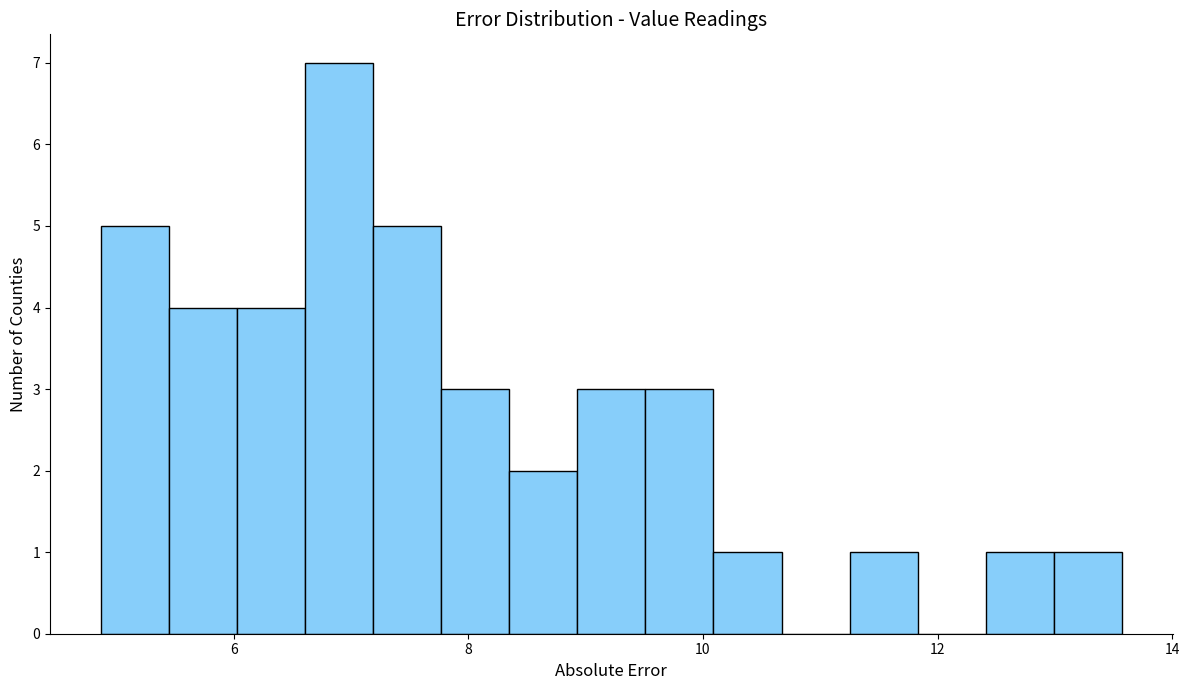

Read against the x-axis, roughly where is the centre of the tallest bar?

7.0